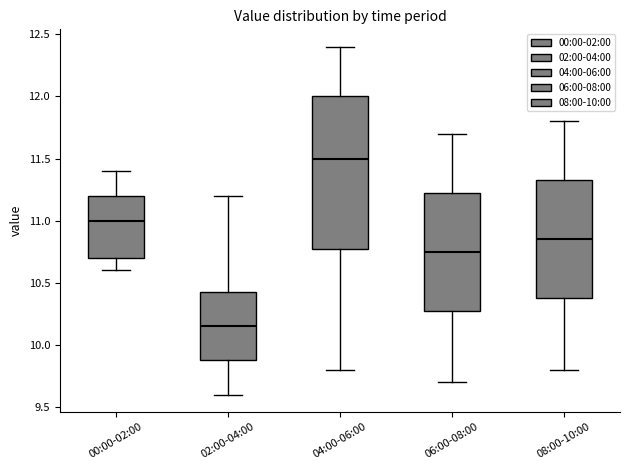

Reading left to right, transcribe this box plot: for each box, give where its median line is, the range the box spans, and where its two whiskers end, as read against the y-axis. The values are not printed on the chart, so give them approximately, as read against the axis.

00:00-02:00: median 11.00, box 10.70 to 11.20, whiskers 10.60 to 11.40
02:00-04:00: median 10.15, box 9.90 to 10.45, whiskers 9.60 to 11.20
04:00-06:00: median 11.50, box 10.80 to 12.00, whiskers 9.80 to 12.40
06:00-08:00: median 10.75, box 10.30 to 11.25, whiskers 9.70 to 11.70
08:00-10:00: median 10.85, box 10.40 to 11.35, whiskers 9.80 to 11.80